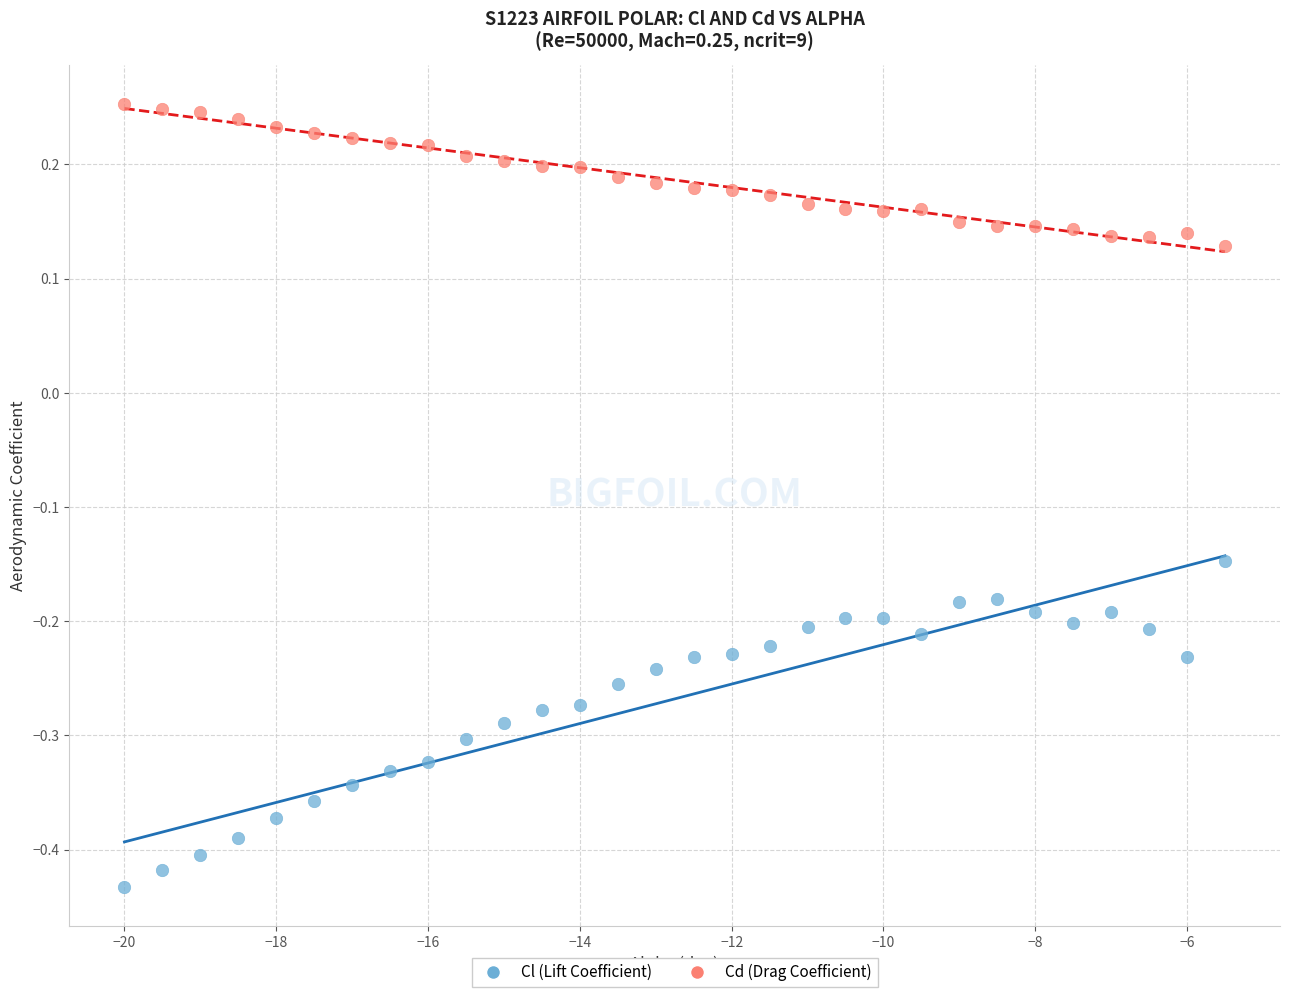

Across all data points, what is the range of Y values (max minus min)?

0.7